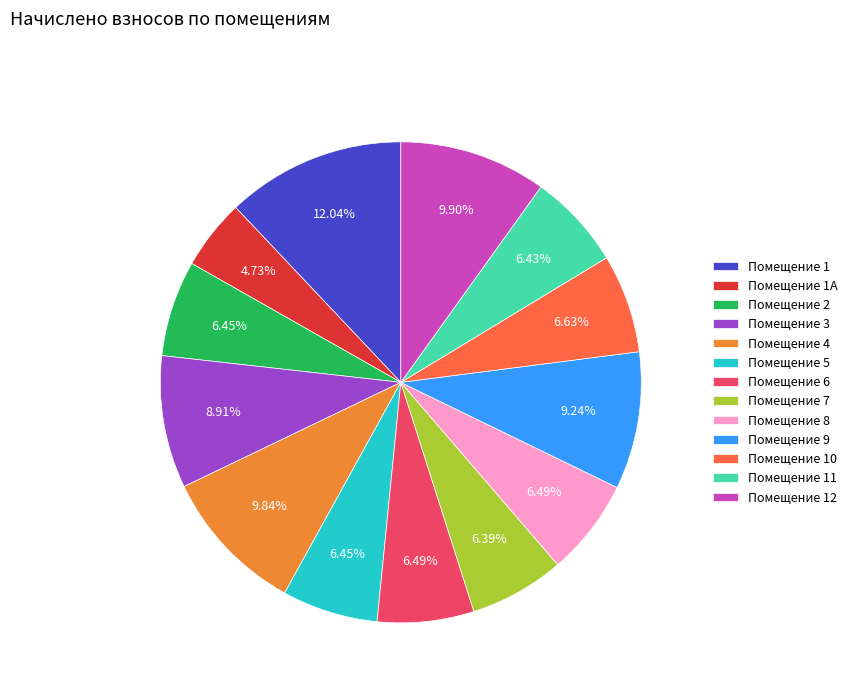

Which slice is the largest?

Помещение 1